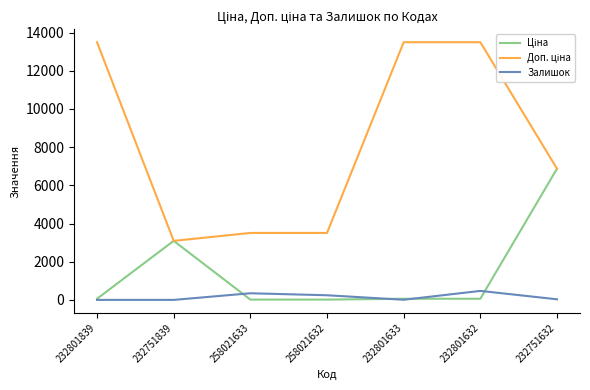

What is the difference between the highest and lowest values at 232751839?

3091.2